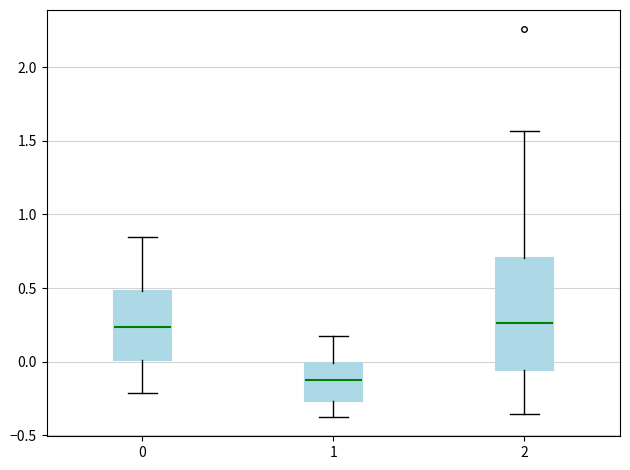

Reading left to right, transcribe this box plot: for each box, give where its median line is, the range the box spans, and where its two whiskers end, as read against the y-axis. The values are not printed on the chart, so give them approximately, as read against the axis.

0: median 0.25, box 0.00 to 0.50, whiskers -0.20 to 0.85
1: median -0.15, box -0.25 to 0.00, whiskers -0.35 to 0.20
2: median 0.25, box -0.05 to 0.70, whiskers -0.35 to 1.55